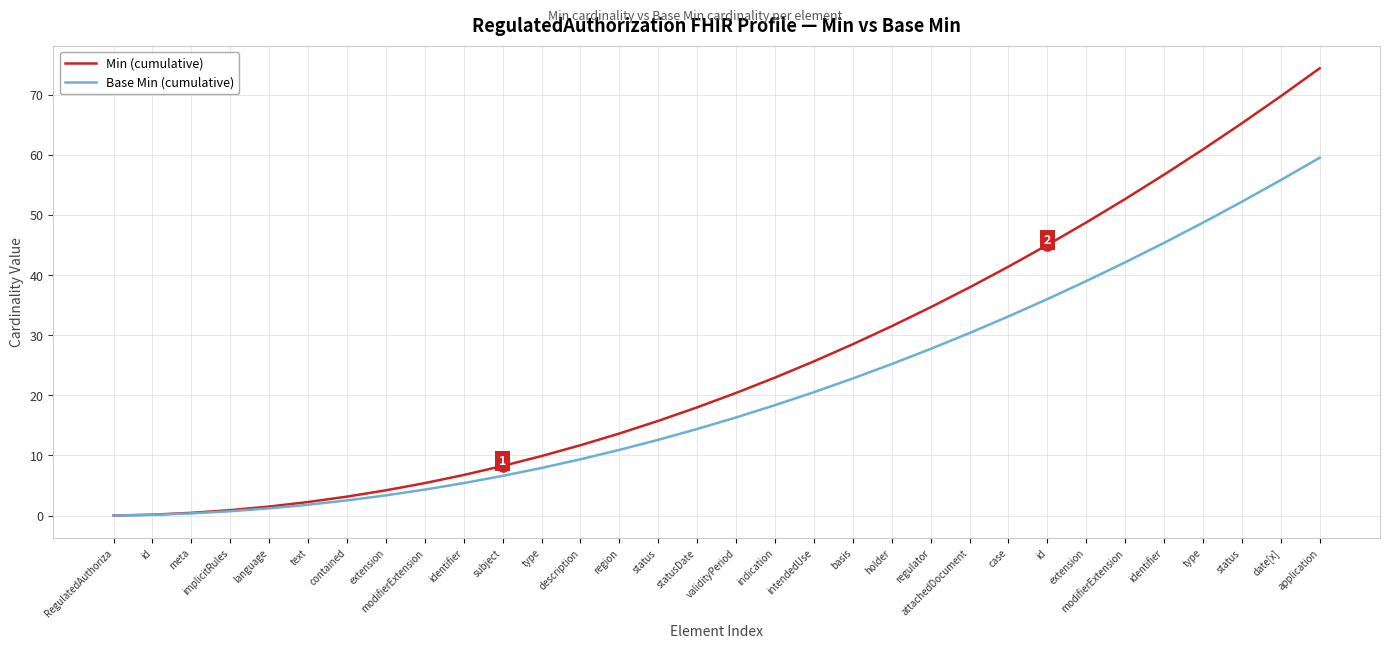

Is this an area chart (filled region under the line)?

No